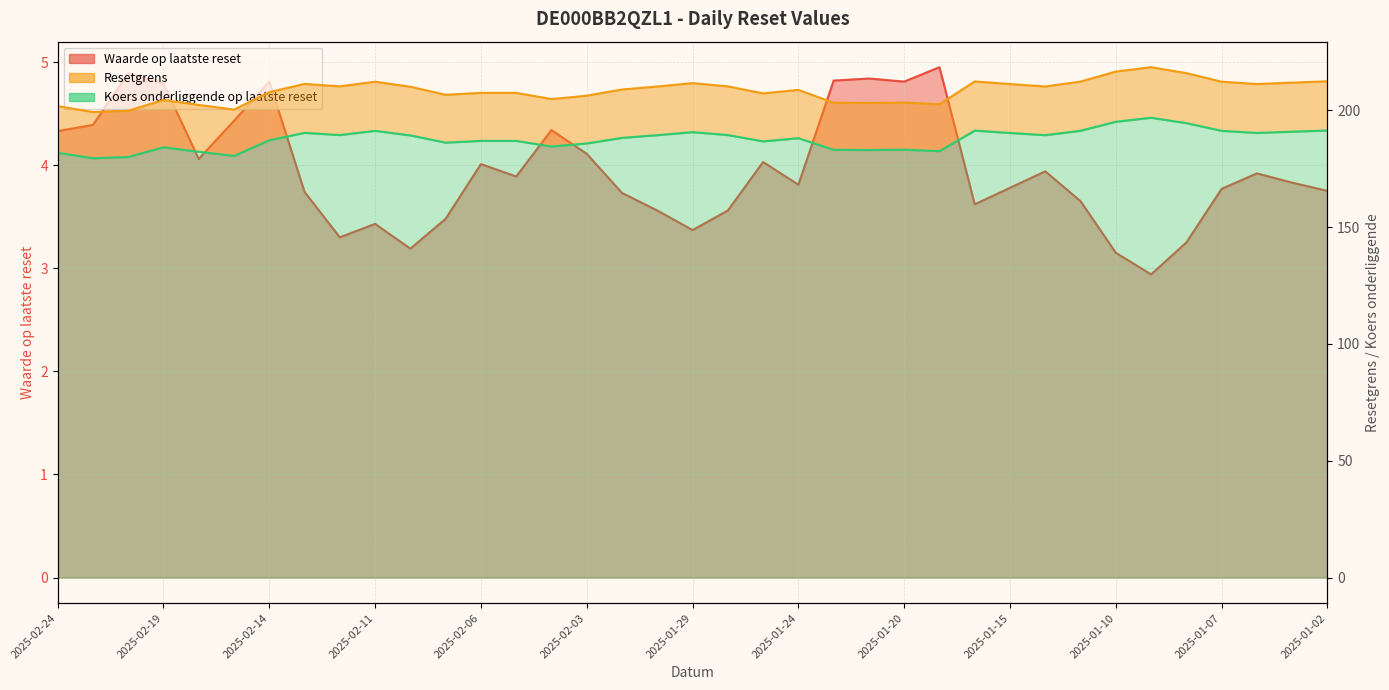

True or false: Koers onderliggende op laatste reset and Waarde op laatste reset intersect in this chart.

False